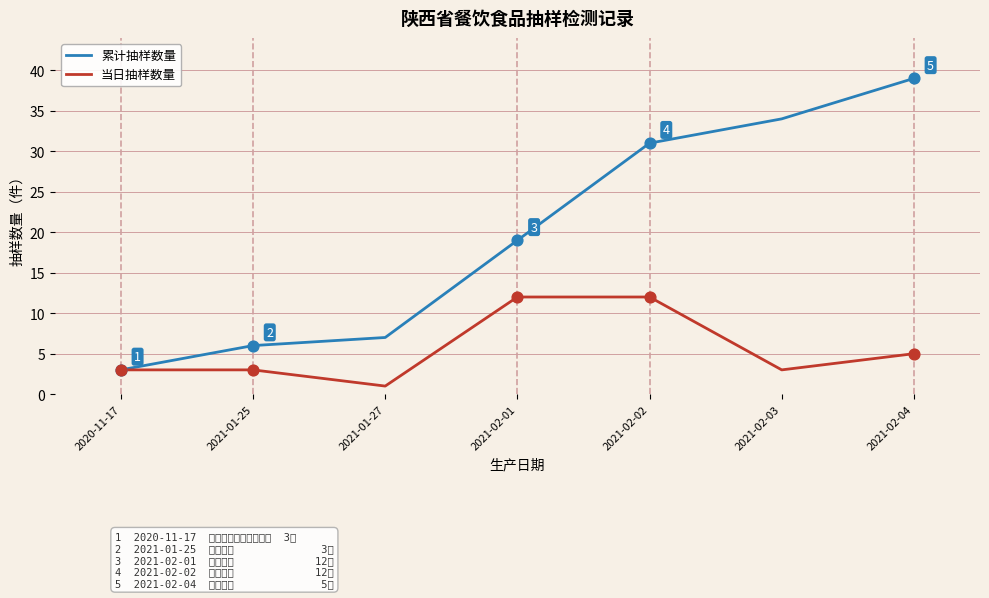

At which category is the sum across all series the highest?

2021-02-04